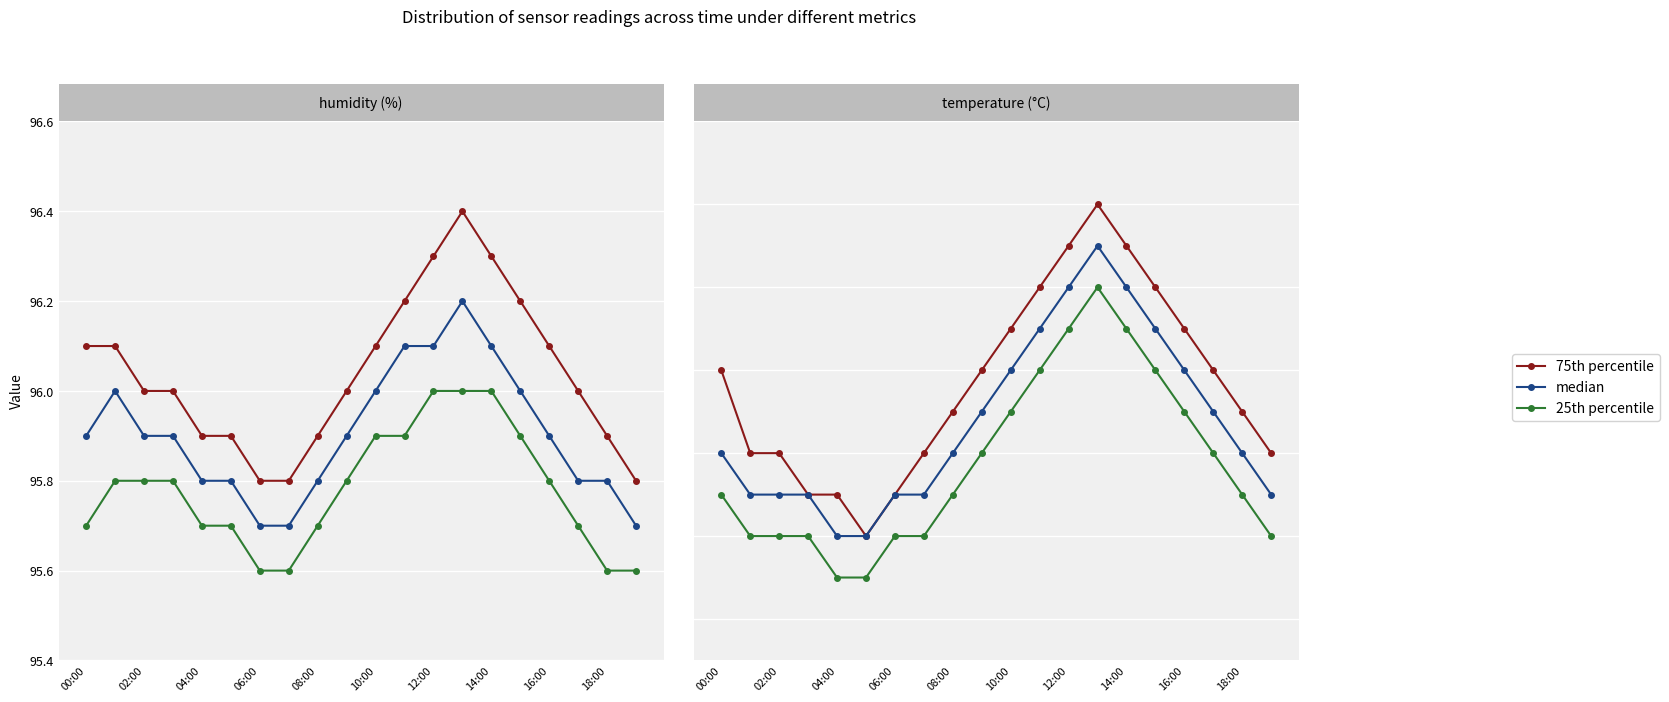

Between 10:00 and 16:00, which is larger?

16:00